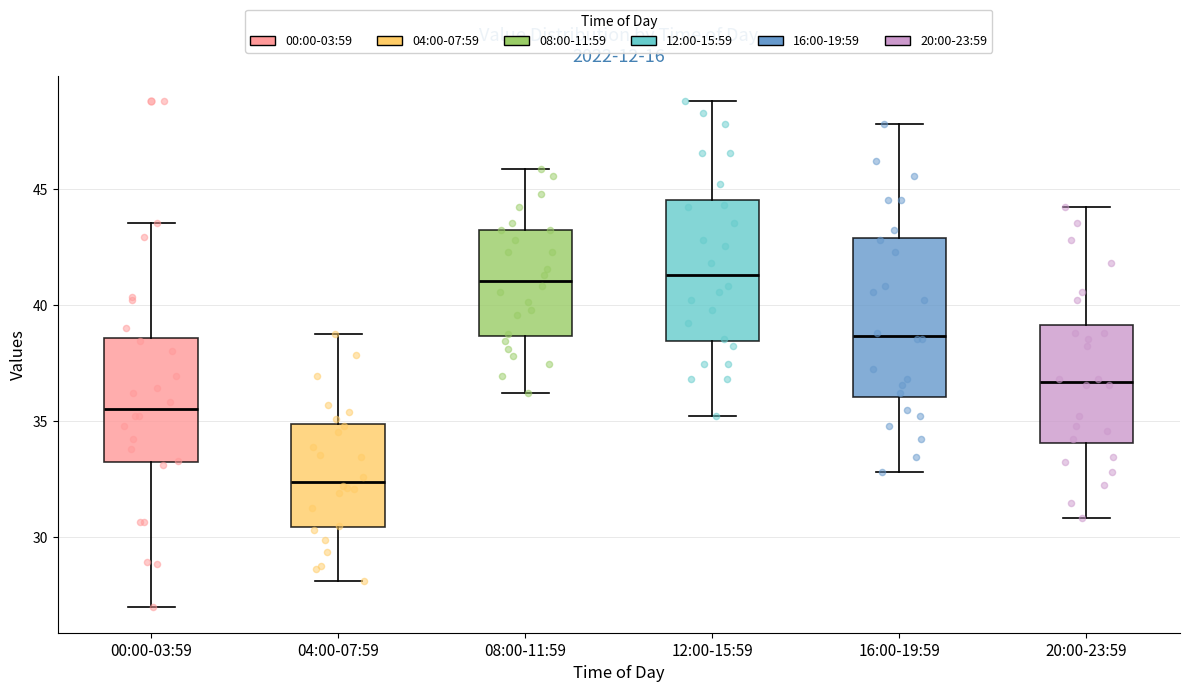

Which box is the tallest, from its lower edge to its upper edge?

16:00-19:59